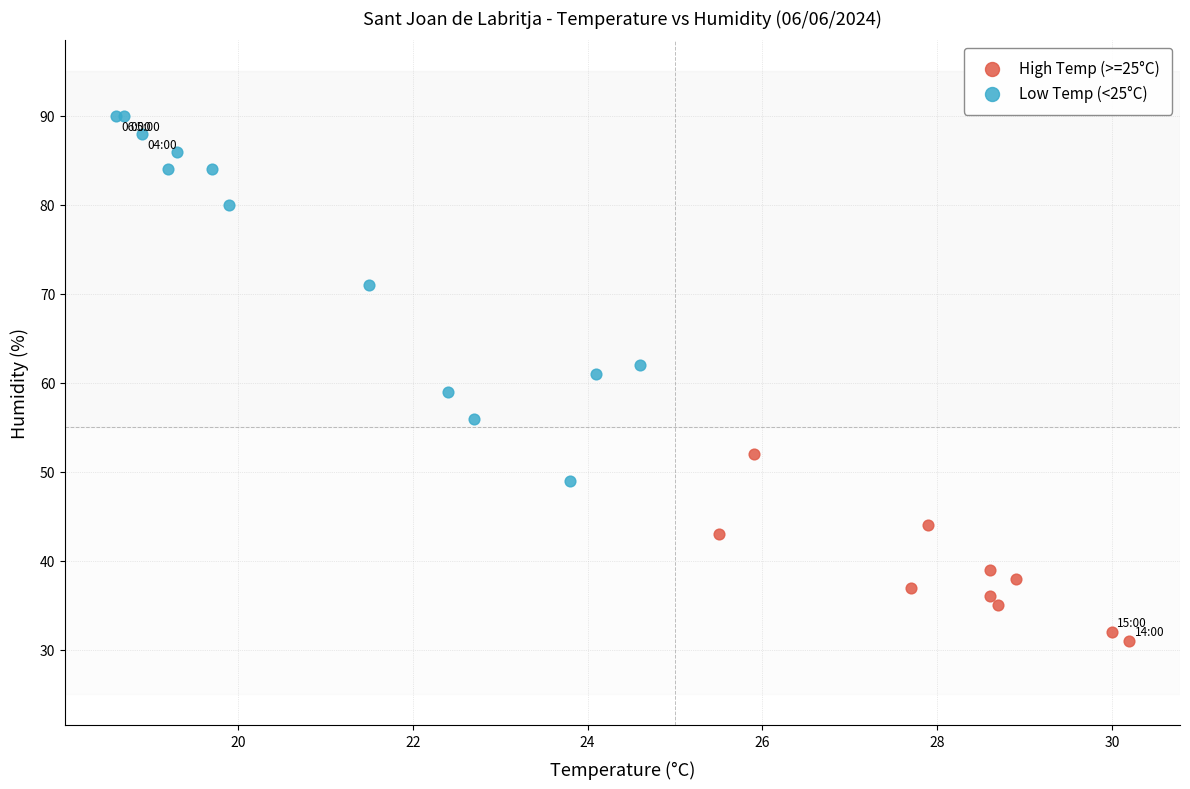

Which series reaches the maximum Y coordinate?

Low Temp (<25°C)